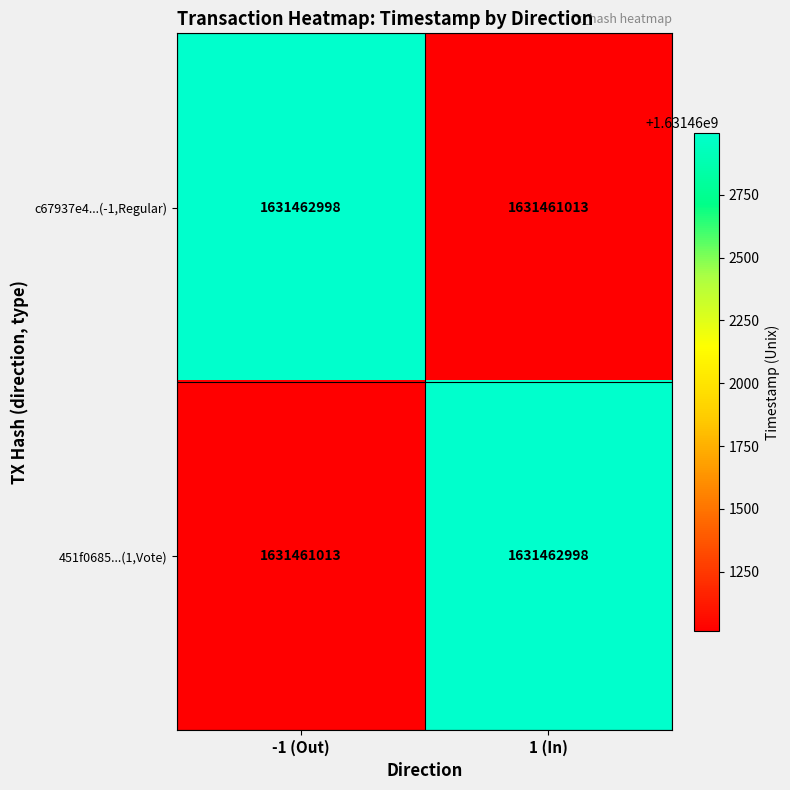

At 1 (In), list the series in order from smallest to largest.

c67937e4...(-1,Regular), 451f0685...(1,Vote)